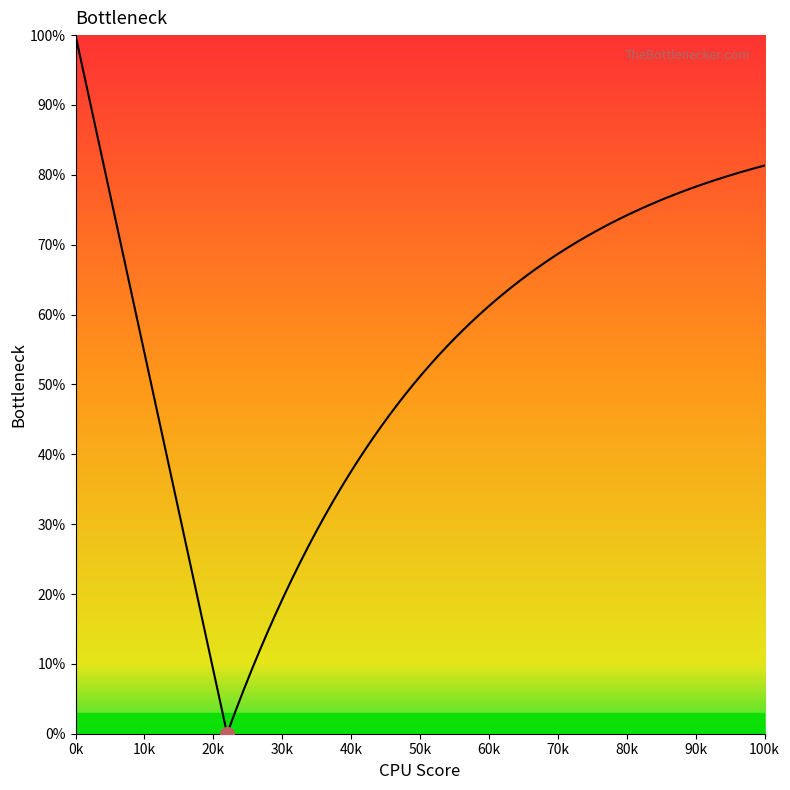

What is the difference between the second highest and second lowest values?

61